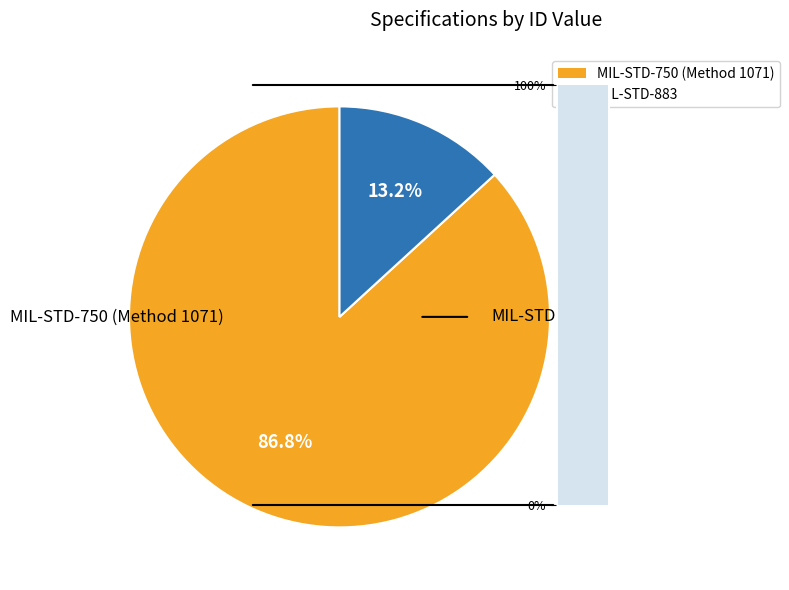

What percentage is NOT represented by MIL-STD-883?

86.8%